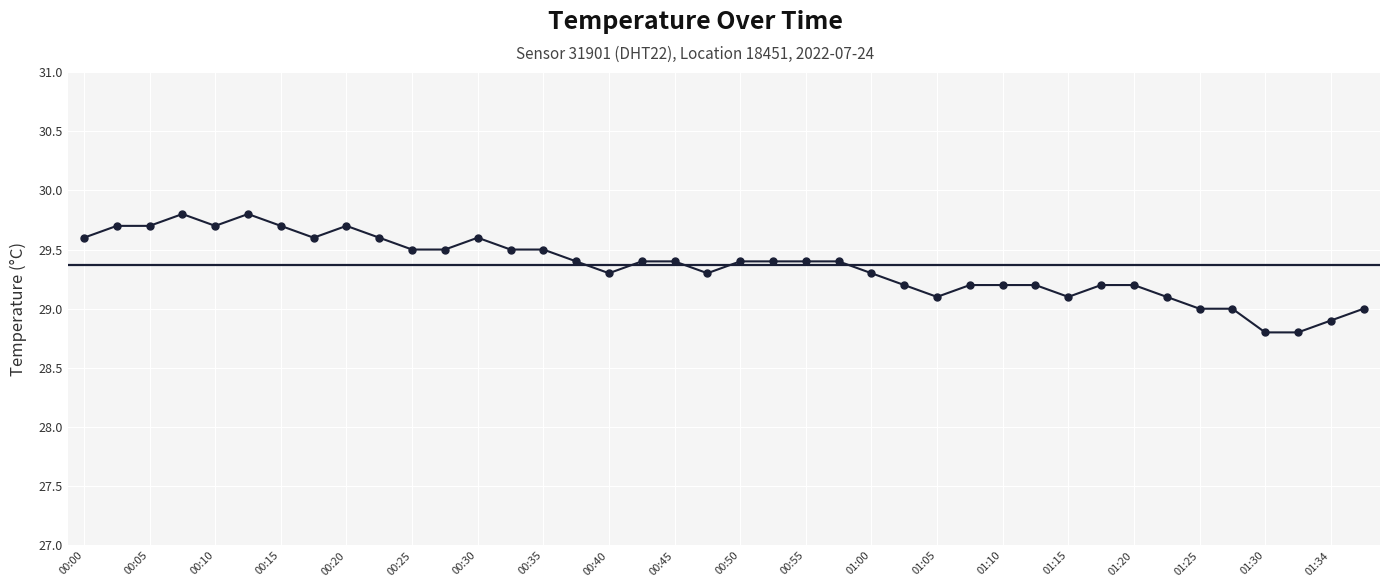

What is the greatest value displayed?

29.8